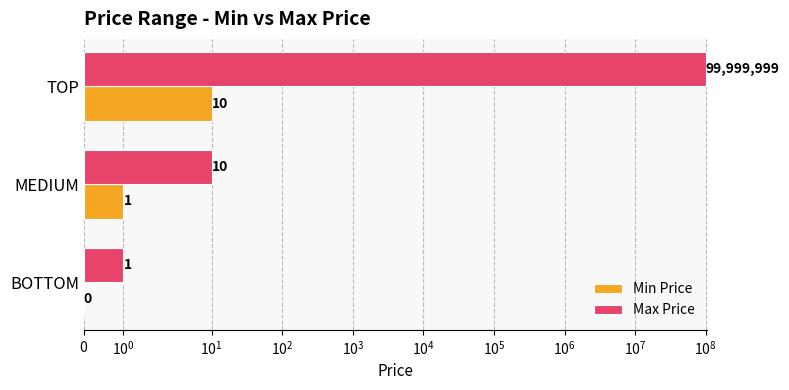

How many values in the Max Price series are below 10?

1